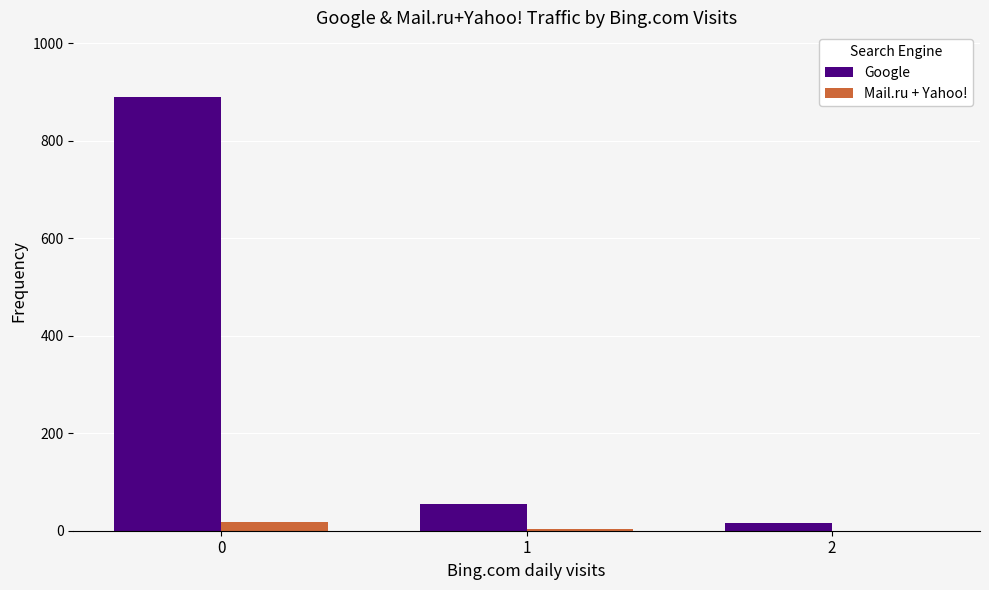

Is it true that Google equals 889 at 0?

True